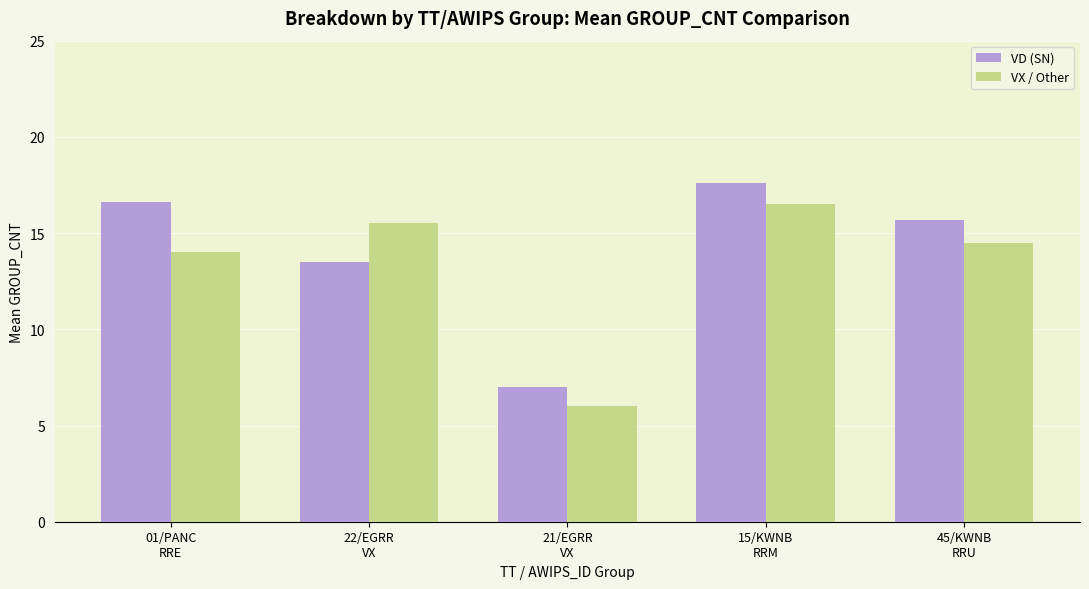

How many categories are shown in the chart?

5